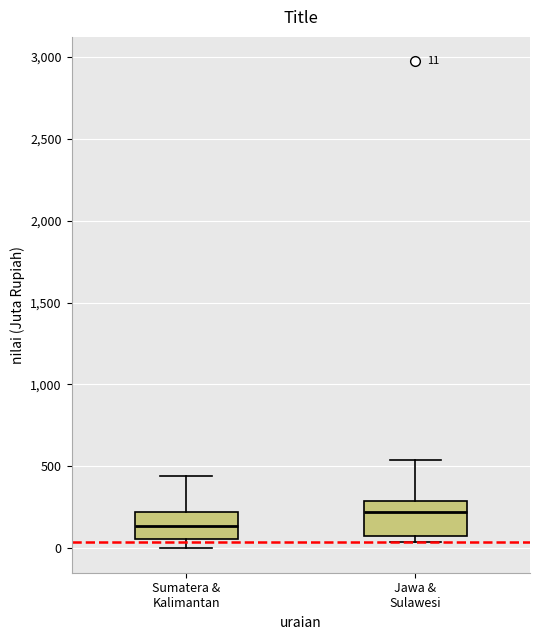

Which box has the highest median line?

Jawa & Sulawesi